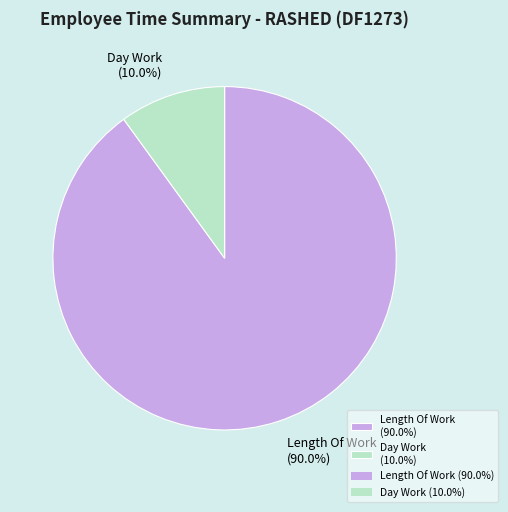

Rank the categories by value from lowest to highest.

Day Work (10.0%), Length Of Work (90.0%)